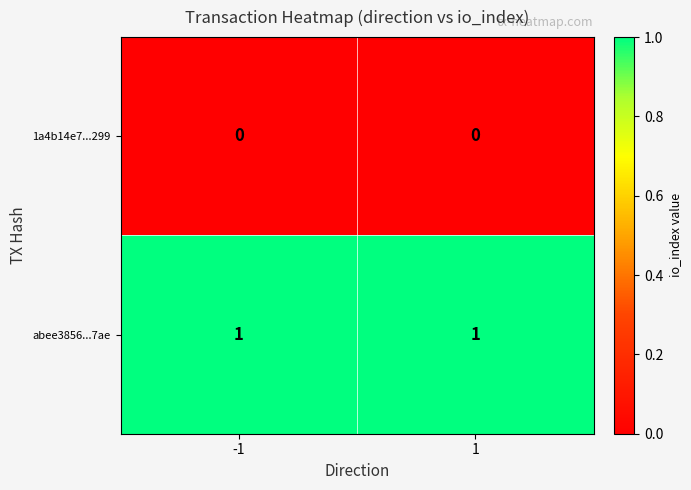

List the series in order of their overall mean, highest first.

abee3856...7ae, 1a4b14e7...299